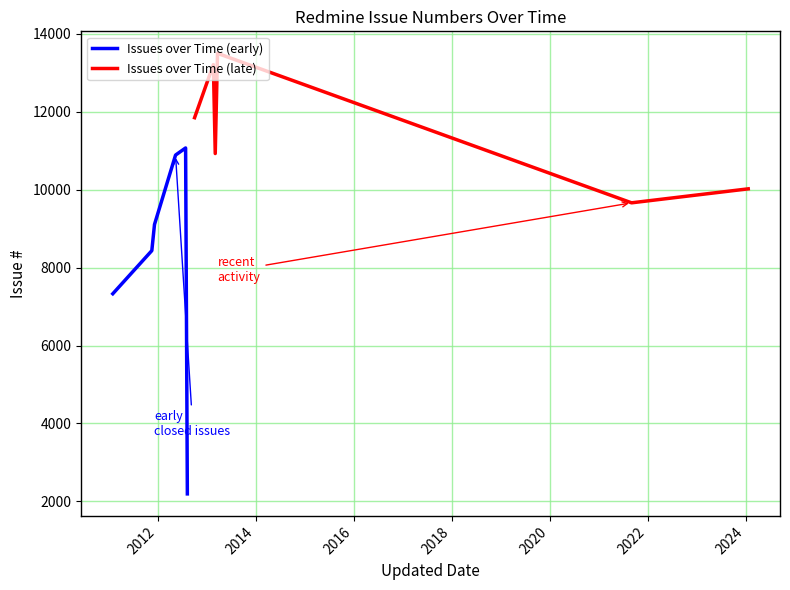

What is the lowest value of the Issues over Time (early) series?

2190